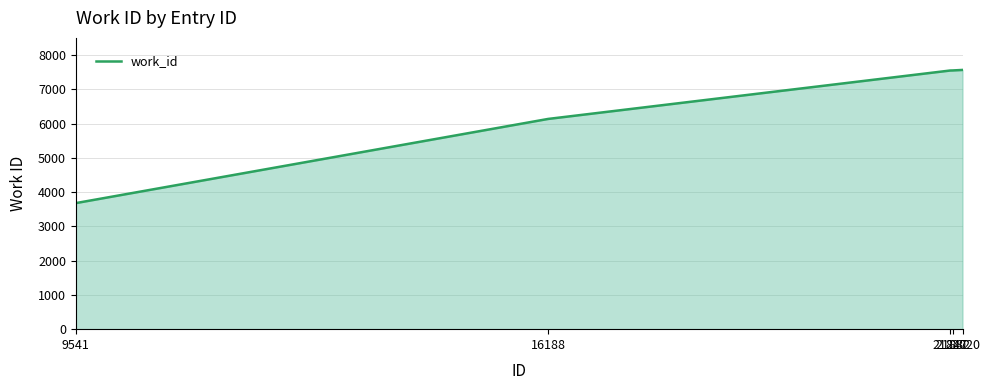

True or false: the data shows 6135 at 16188.

True